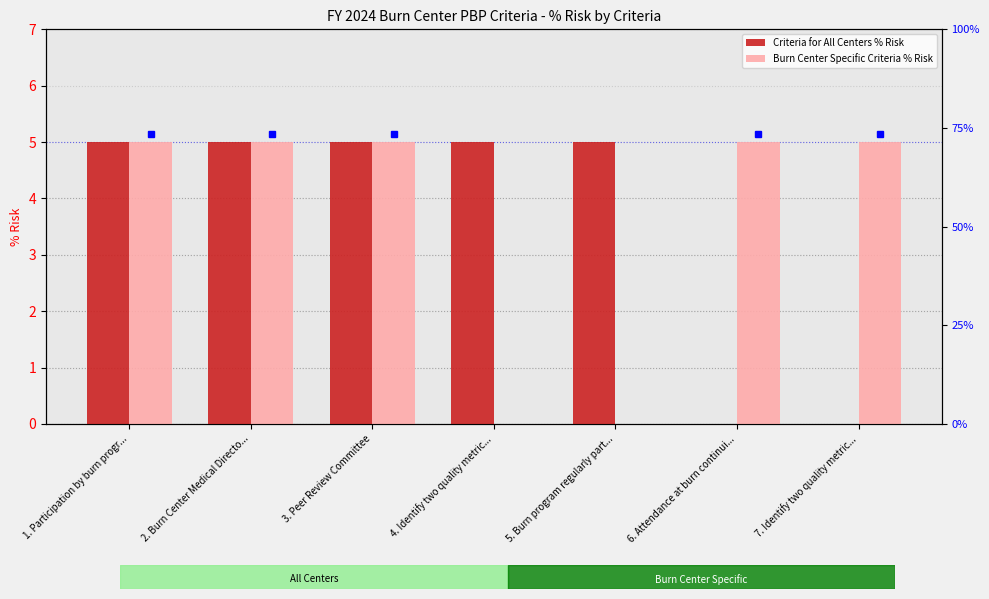

Is it true that Burn Center Specific Criteria % Risk equals 3 at 2. Burn Center Medical Directo...?

False